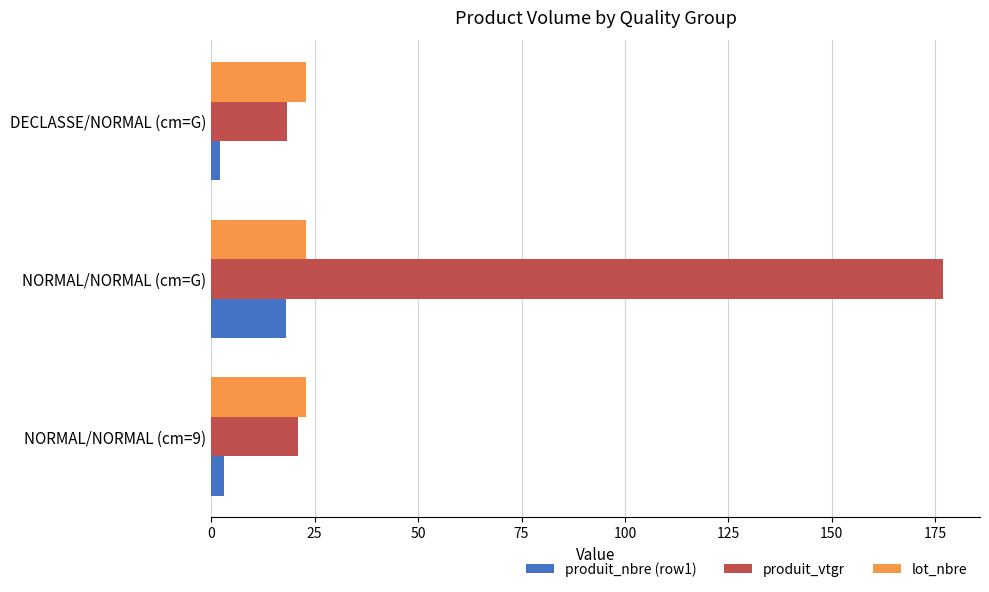

True or false: lot_nbre has a value of 11.0 at NORMAL/NORMAL (cm=9).

False